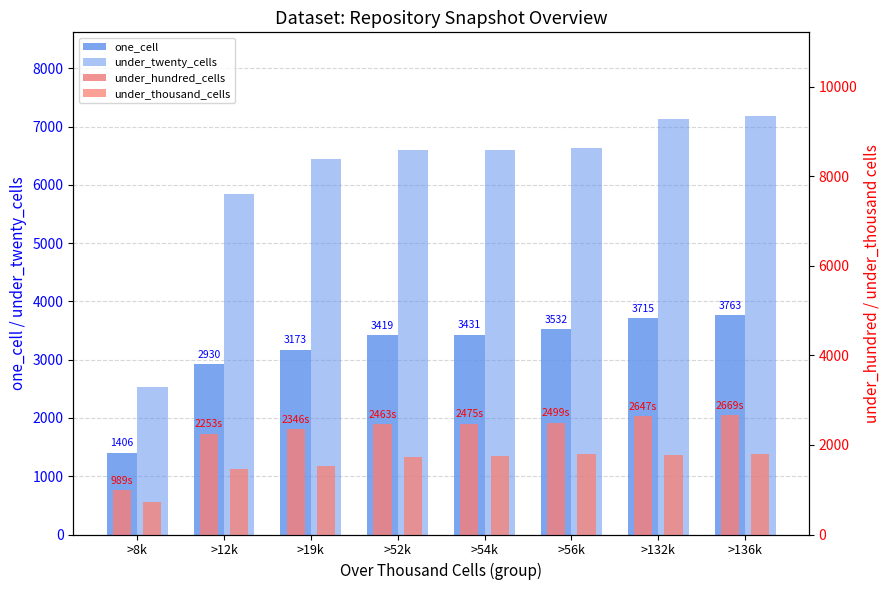

Is it true that one_cell equals 2930 at >12k?

True